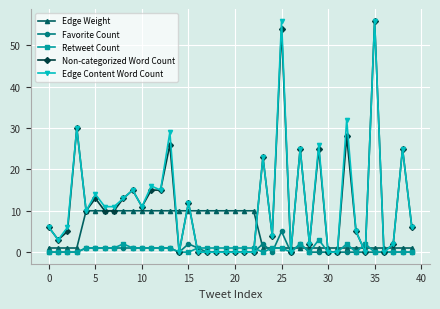

What is the value of the Edge Content Word Count point at the 24th from the left?

23